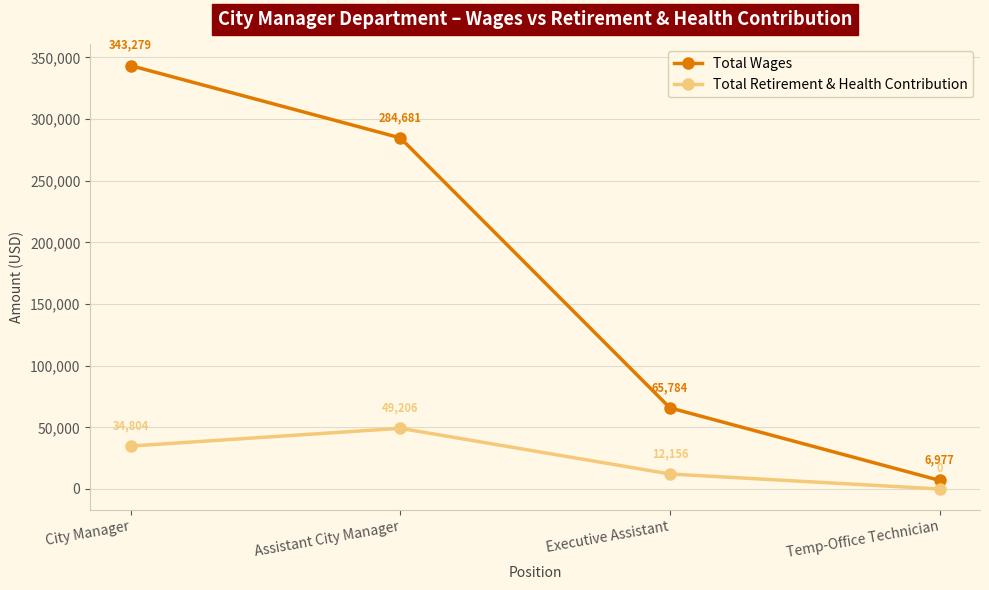

Reading right to left, extract all data points from this chart.

Total Wages: 6977	65784	284681	343279
Total Retirement & Health Contribution: 0	12156	49206	34804